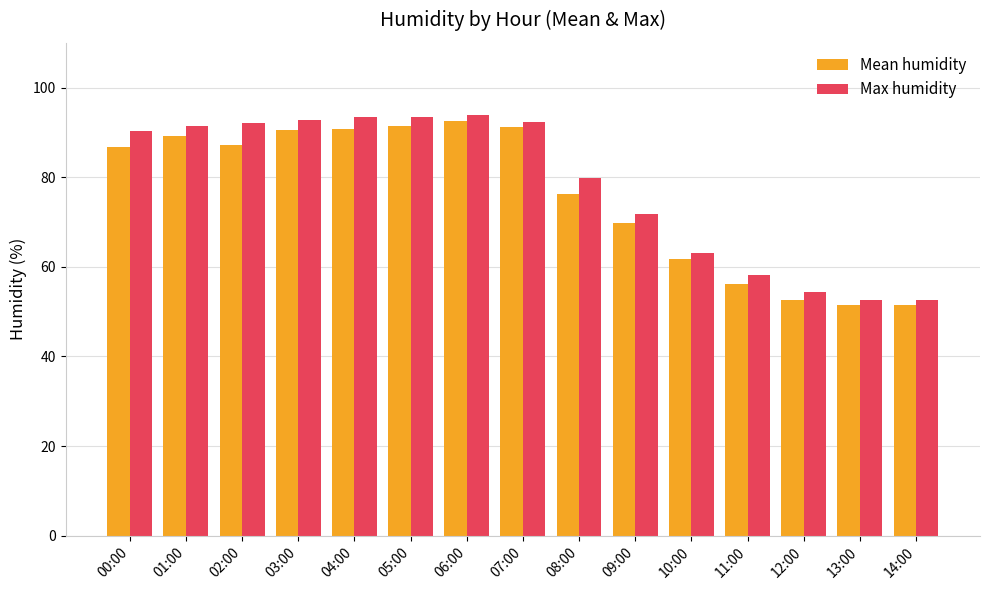

Does the chart contain stacked bars?

No